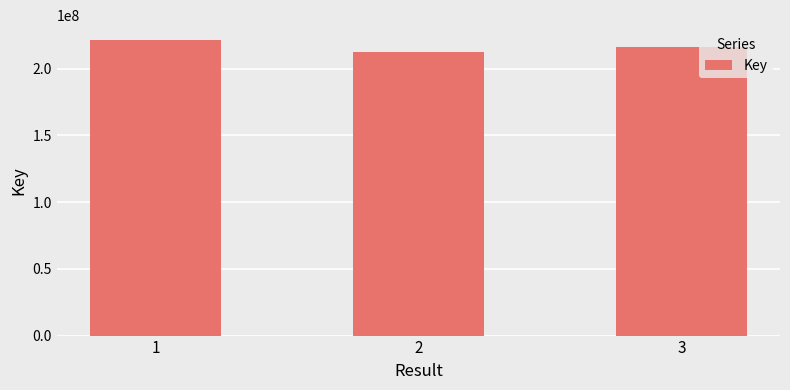

Reading right to left, extract all data points from this chart.

3=216311012	2=212493844	1=221525140